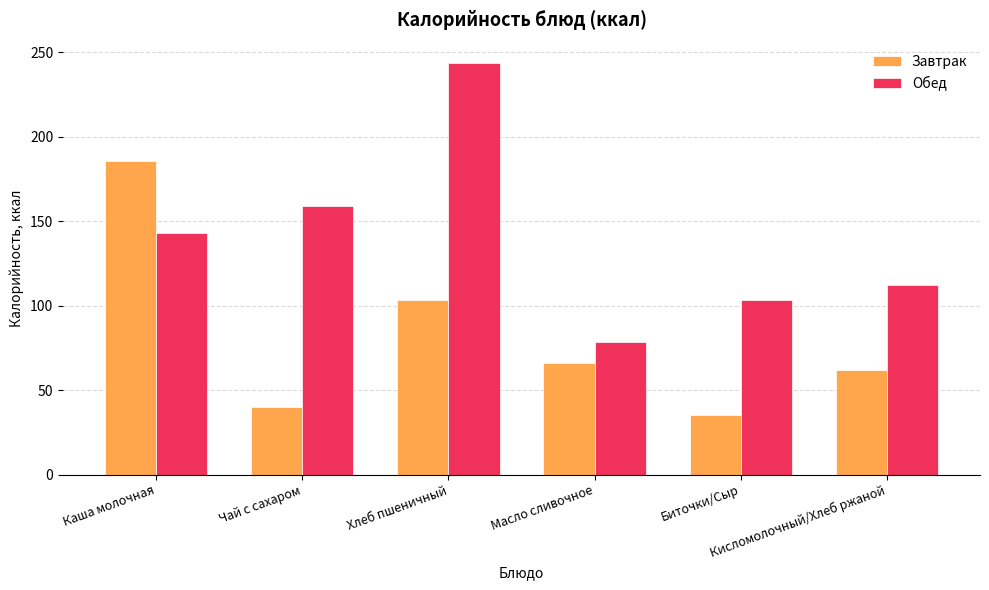

Reading left to right, extract all data points from this chart.

Завтрак: 185.9	39.9	103.2	66.1	35.0	62.0
Обед: 142.9	159.0	243.6	78.7	103.2	112.0